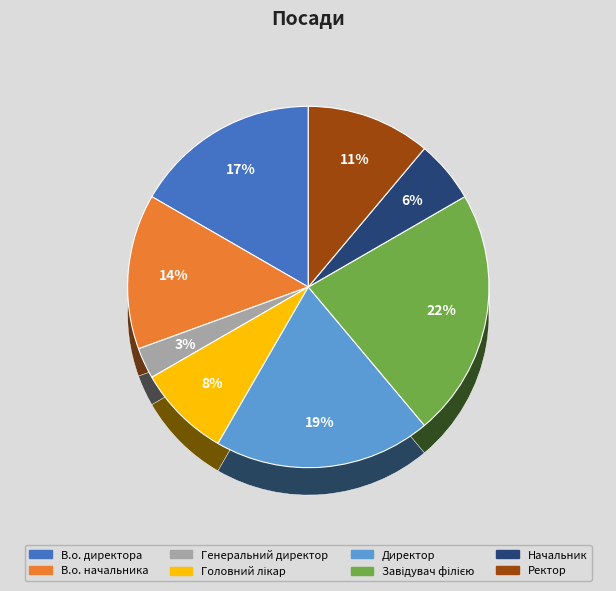

What is the ratio of the value at В.о. начальника to the value at В.о. директора?

0.8